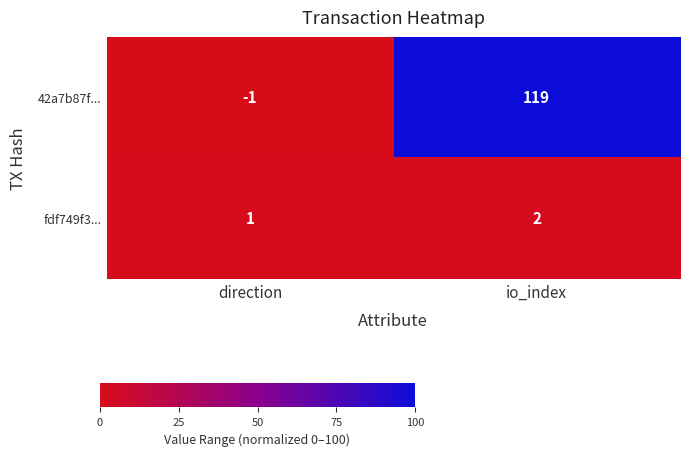

Reading right to left, transcribe all the data shown in this chart.

42a7b87f...: io_index=119	direction=-1
fdf749f3...: io_index=2	direction=1